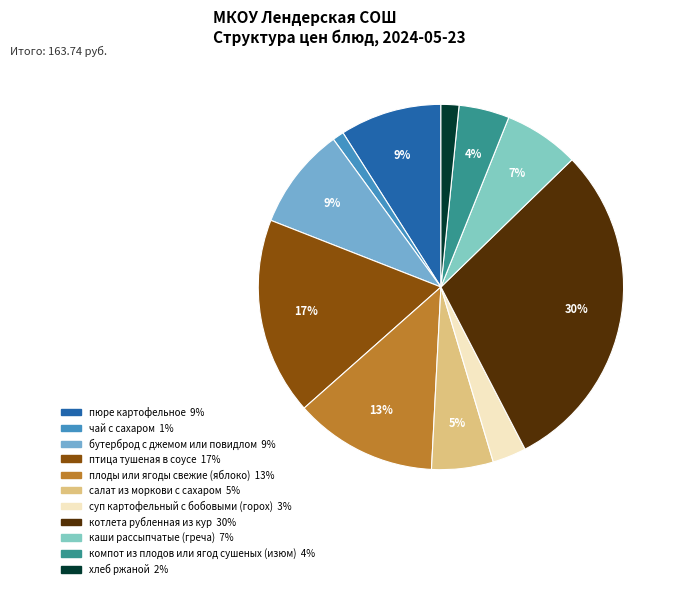

How many slices are in this pie chart?

11